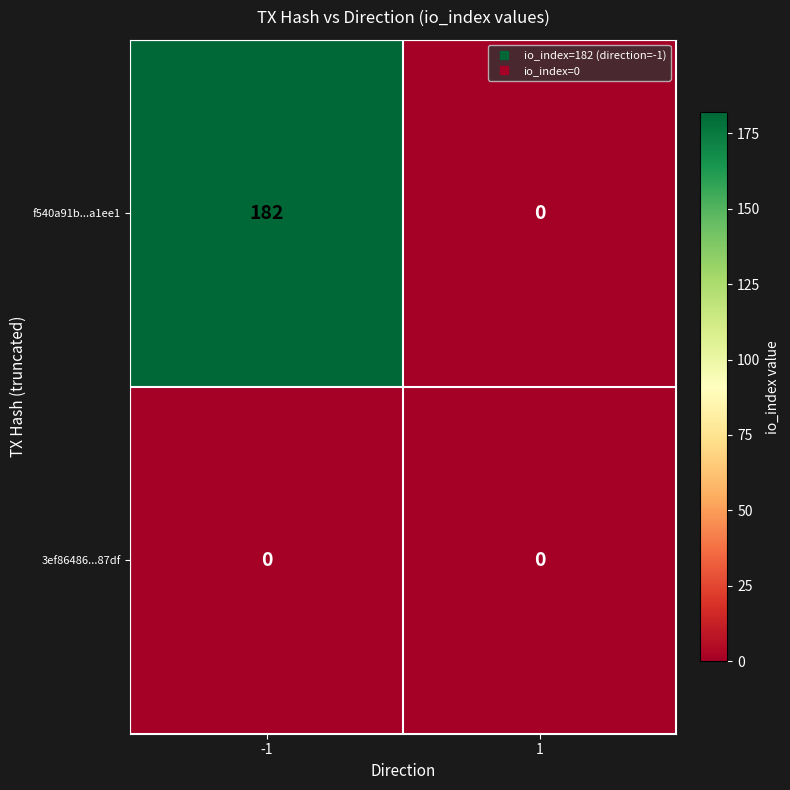

What is the approximate value of f540a91b...a1ee1 at -1, to the nearest 10?

180